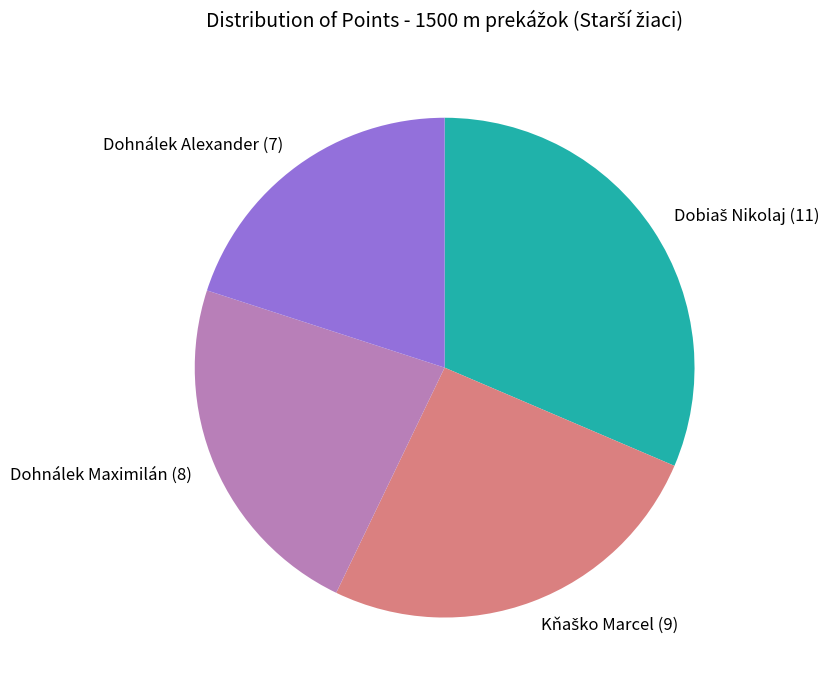

Is Dohnálek Maximilán (8) the majority of the pie?

No